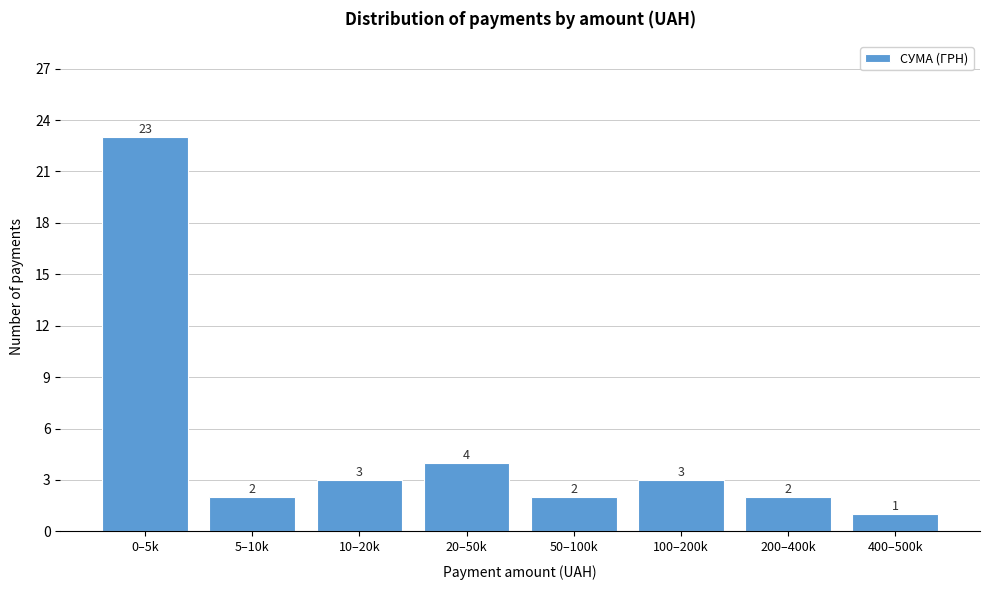

Reading left to right, extract all data points from this chart.

23	2	3	4	2	3	2	1